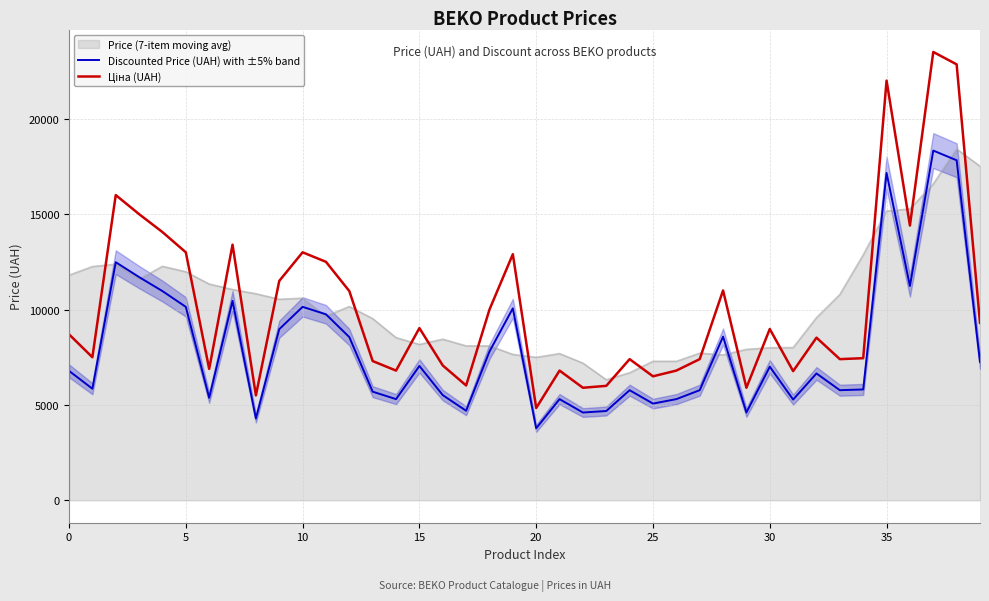

What is the lowest value of the Discounted Price (UAH) with ±5% band series?

3772.9